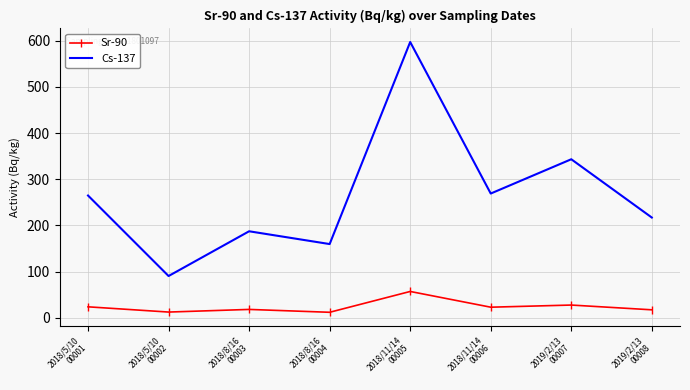

Is it true that Cs-137 equals 81.4 at 2019/2/13
00008?

False